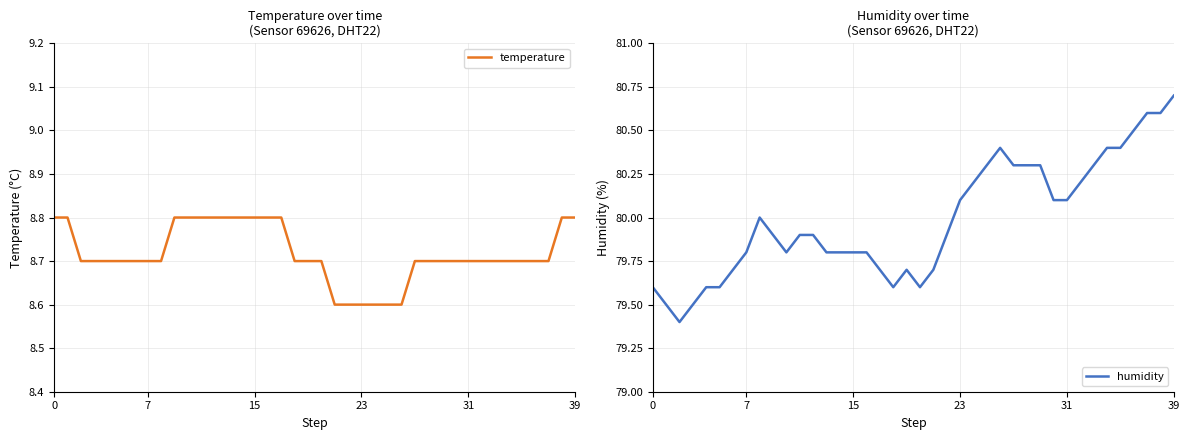

Which category has the lowest value across all series?

21